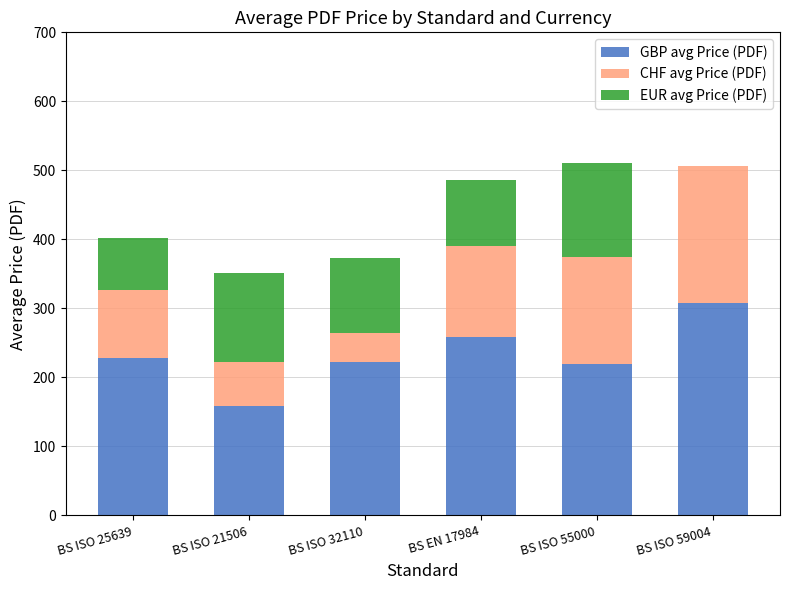

Which category has the highest value in the GBP avg Price (PDF) series?

BS ISO 59004